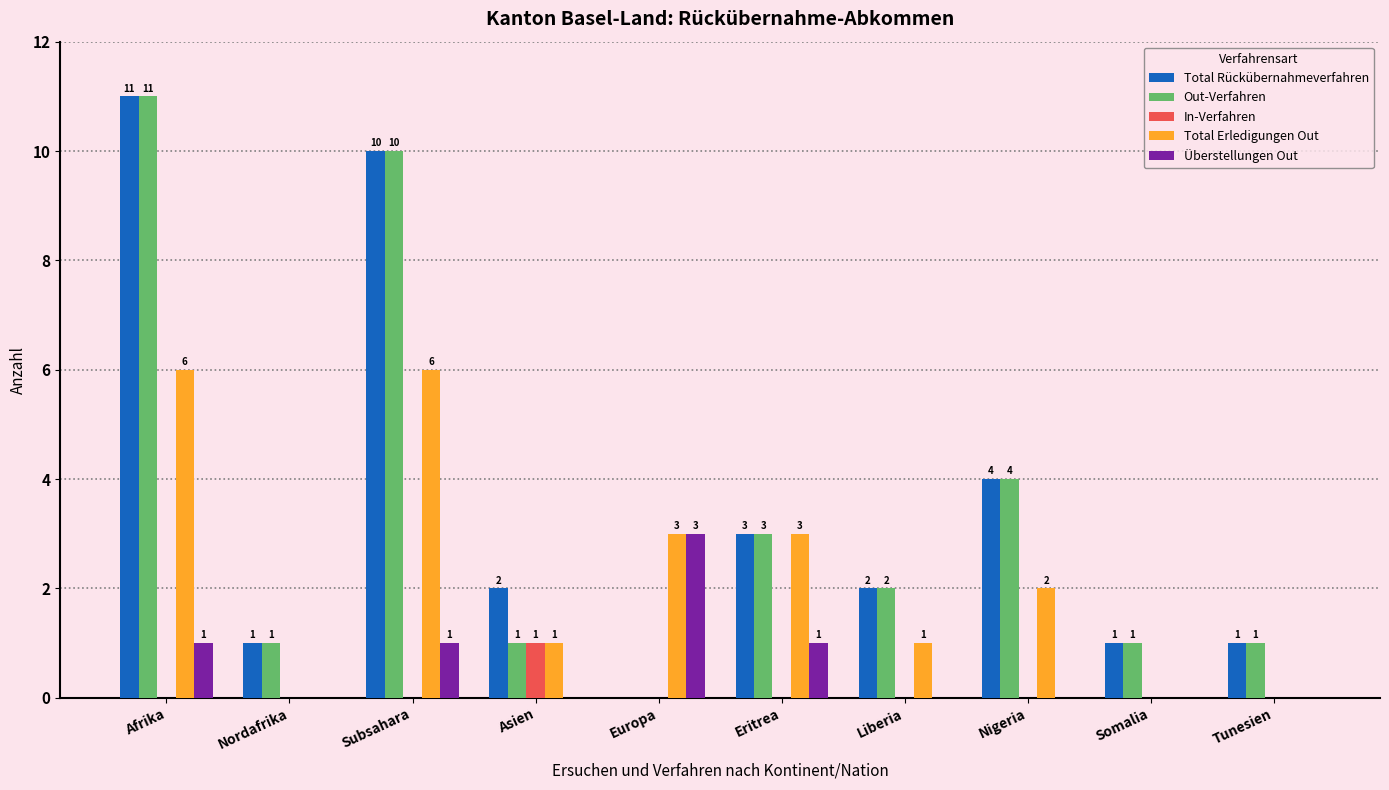

What is the total value across all series at Afrika?

29